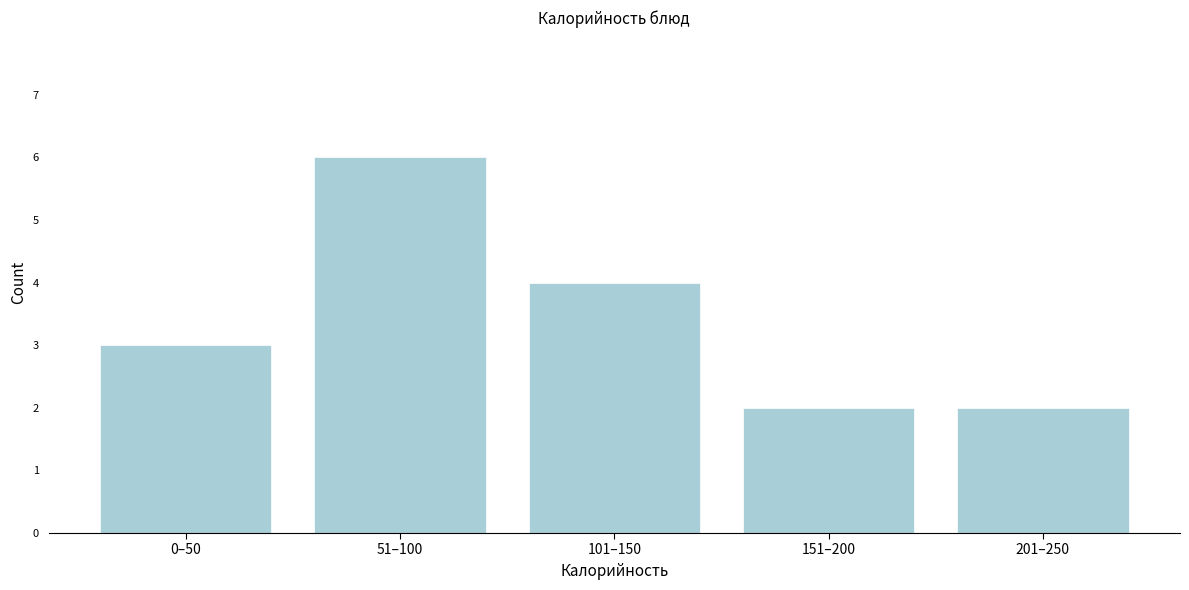

Reading left to right, what are all the values shown in this chart?

3	6	4	2	2